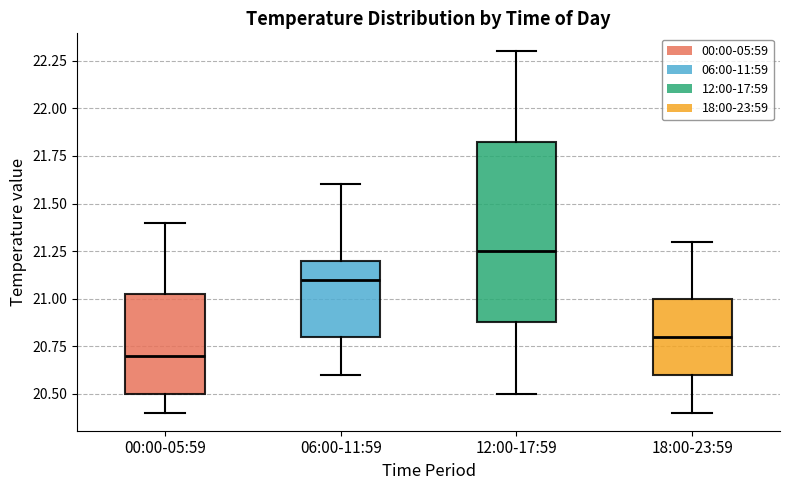

Where does the lower whisker of the box for 06:00-11:59 end on the y-axis? The values are not printed on the chart, so give them approximately, as read against the axis.

20.60